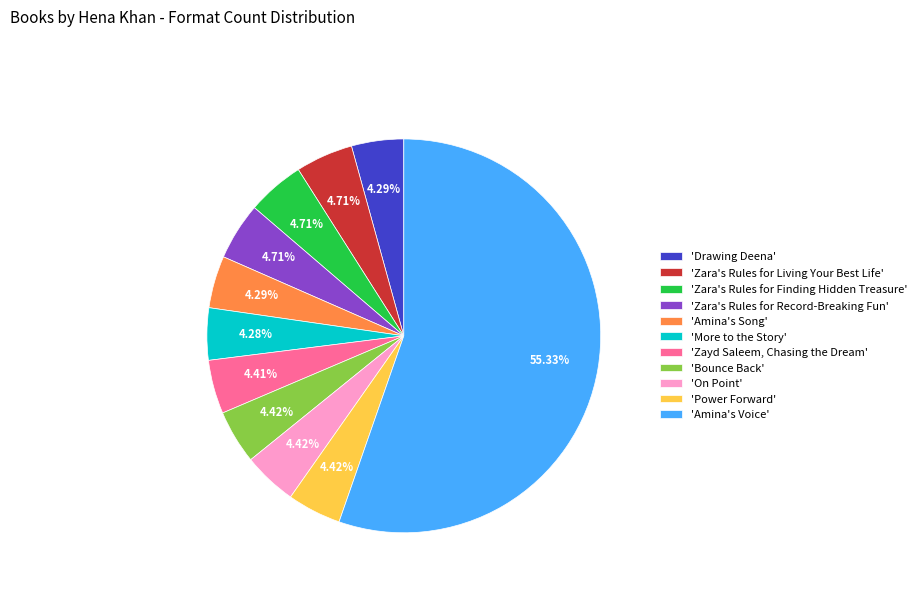

Is there any slice that represents more than half of the pie?

Yes